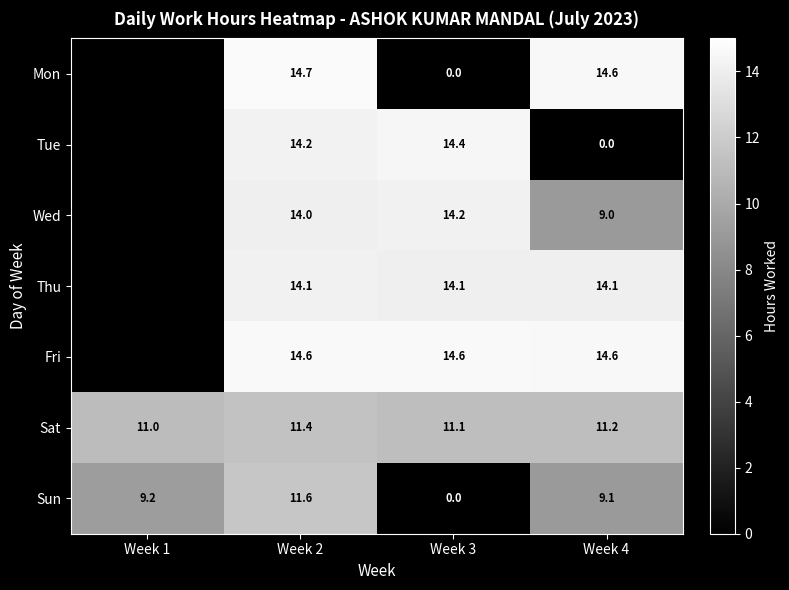

Is the value of Wed at Week 3 greater than the value of Thu at Week 4?

Yes